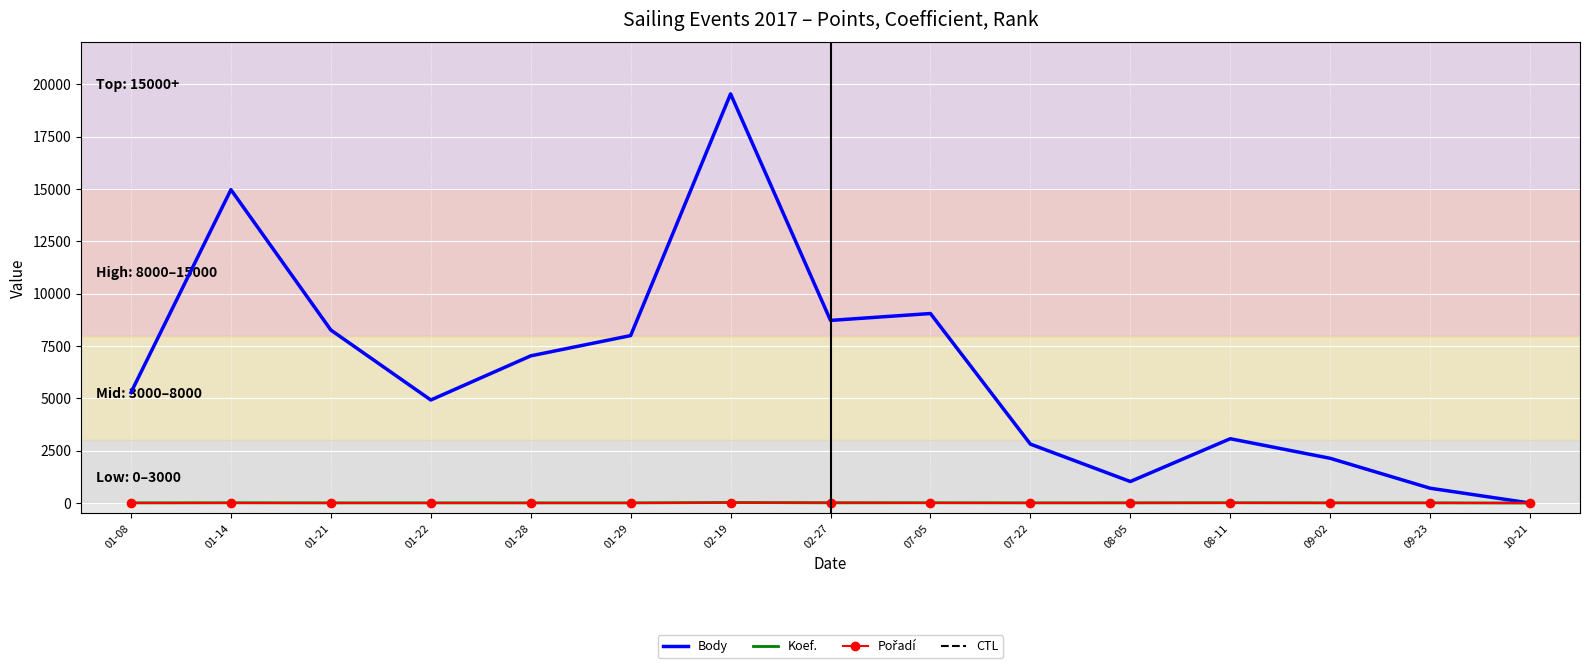

Reading left to right, extract all data points from this chart.

Body: 01-08=5279	01-14=14966	01-21=8261	01-22=4921	01-28=7029	01-29=7997	02-19=19541	02-27=8722	07-05=9051	07-22=2814	08-05=1027	08-11=3071	09-02=2136	09-23=707	10-21=0
Koef.: 01-08=7	01-14=12	01-21=7	01-22=7	01-28=7	01-29=7	02-19=24	02-27=10	07-05=12	07-22=7	08-05=7	08-11=12	09-02=7	09-23=7	10-21=0
Pořadí: 01-08=2	01-14=1	01-21=1	01-22=2	01-28=1	01-29=1	02-19=24	02-27=21	07-05=4	07-22=4	08-05=9	08-11=7	09-02=5	09-23=5	10-21=0
CTL: 01-08=177002	01-14=177003	01-21=177004	01-22=177005	01-28=177006	01-29=177007	02-19=177011	02-27=174206	07-05=171317	07-22=171710	08-05=171712	08-11=171713	09-02=171714	09-23=171717	10-21=177031